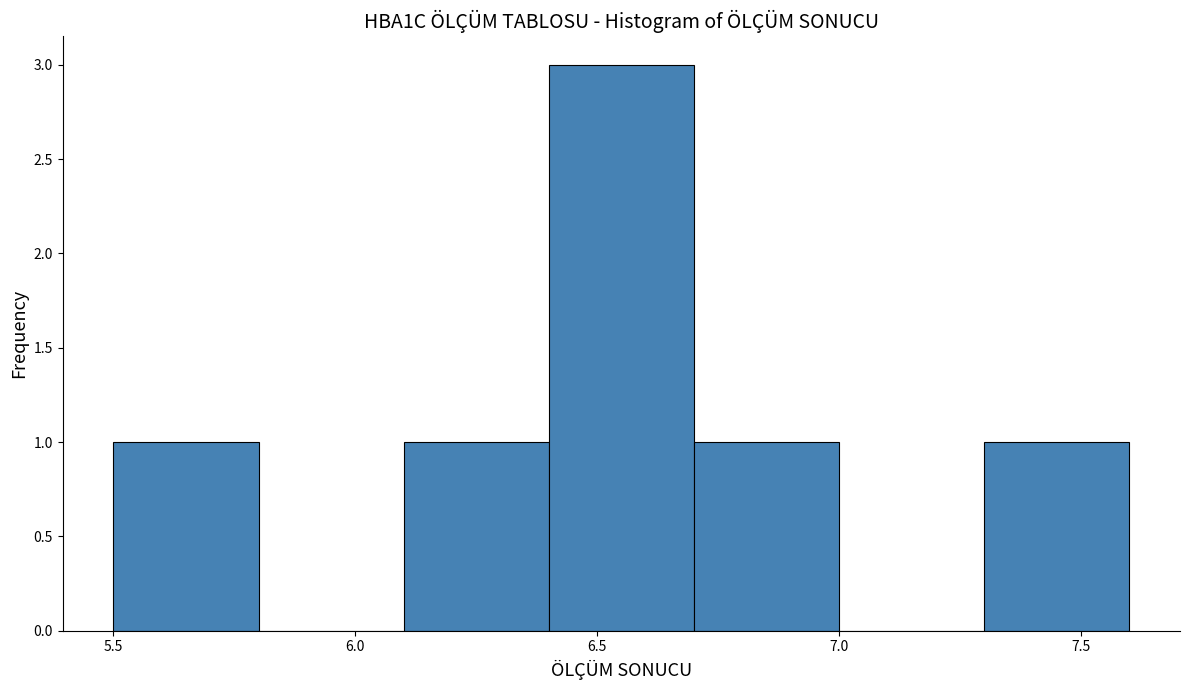

Reading left to right, list every bar in this chart as the range it spans on the x-axis followed by its height. The values are not printed on the chart, so give them approximately, as read against the axis.

5.5 to 5.8: 1
5.8 to 6.1: 0
6.1 to 6.4: 1
6.4 to 6.7: 3
6.7 to 7.0: 1
7.0 to 7.3: 0
7.3 to 7.6: 1